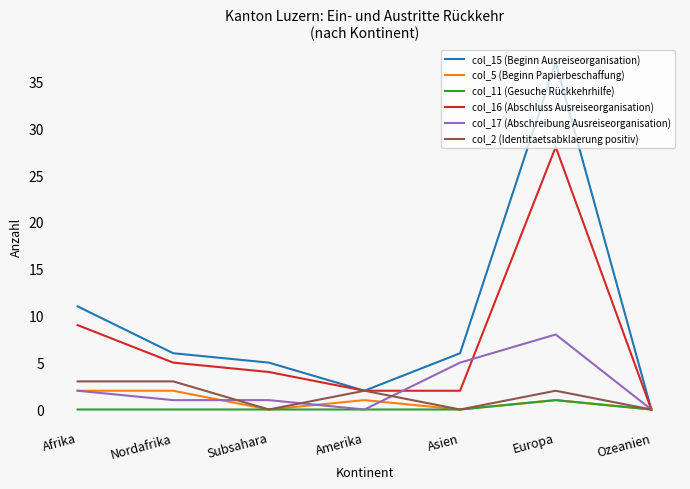

What is the difference between the maximum and minimum values in the col_5 (Beginn Papierbeschaffung) series?

2